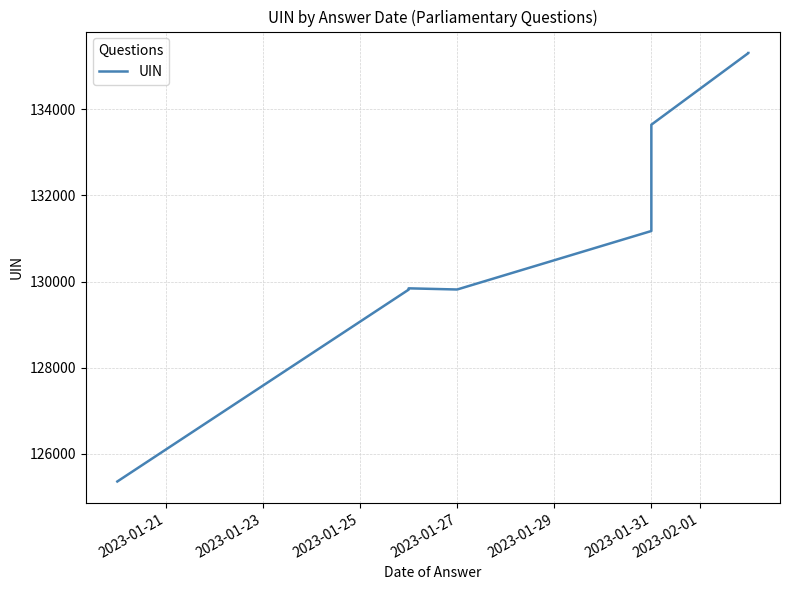

How many interior local valleys (lower than both neighbors) does the data have?

1